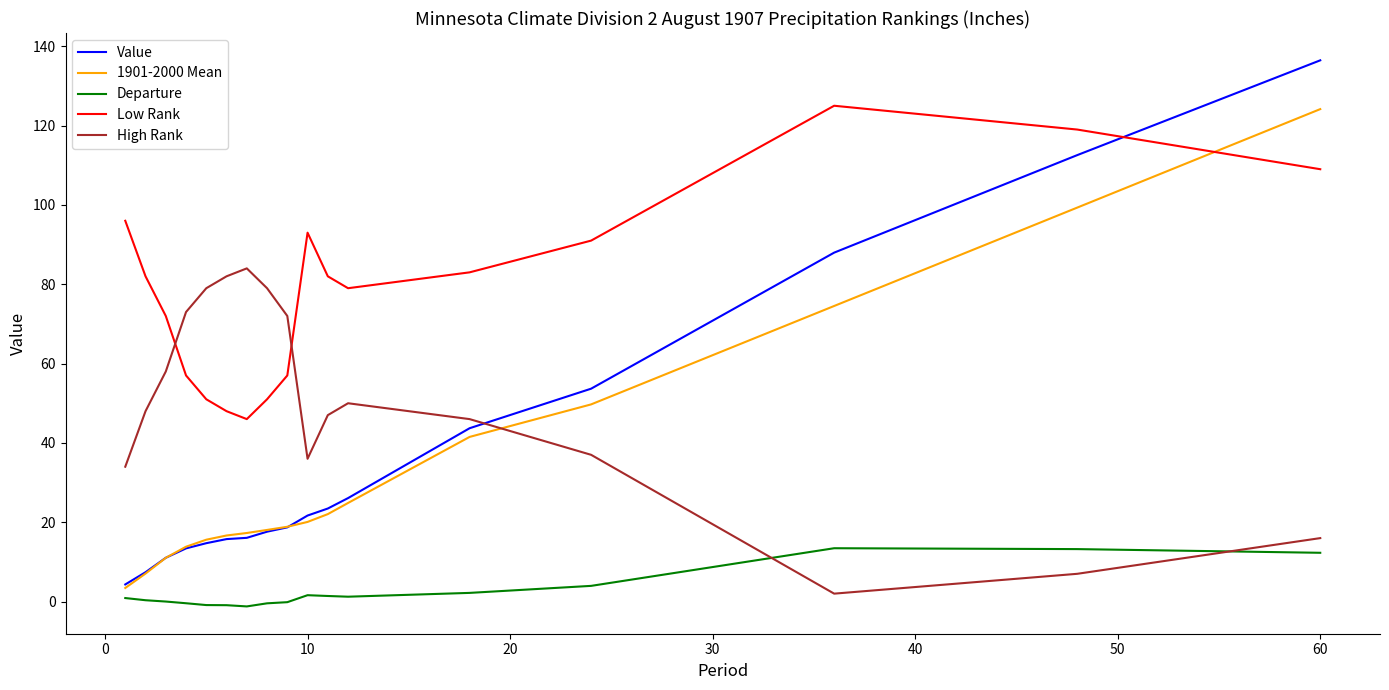

Which series has the largest total across all categories?

Low Rank